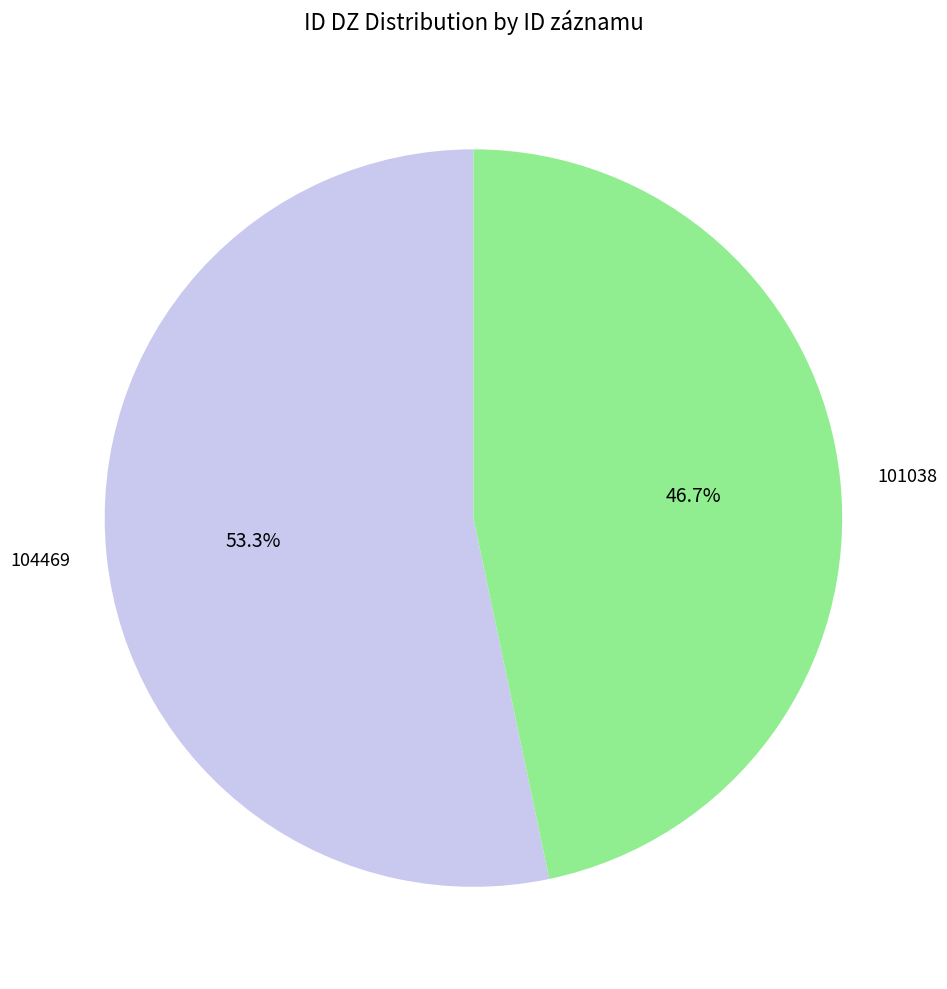

Does 101038 represent more than half of the total?

No